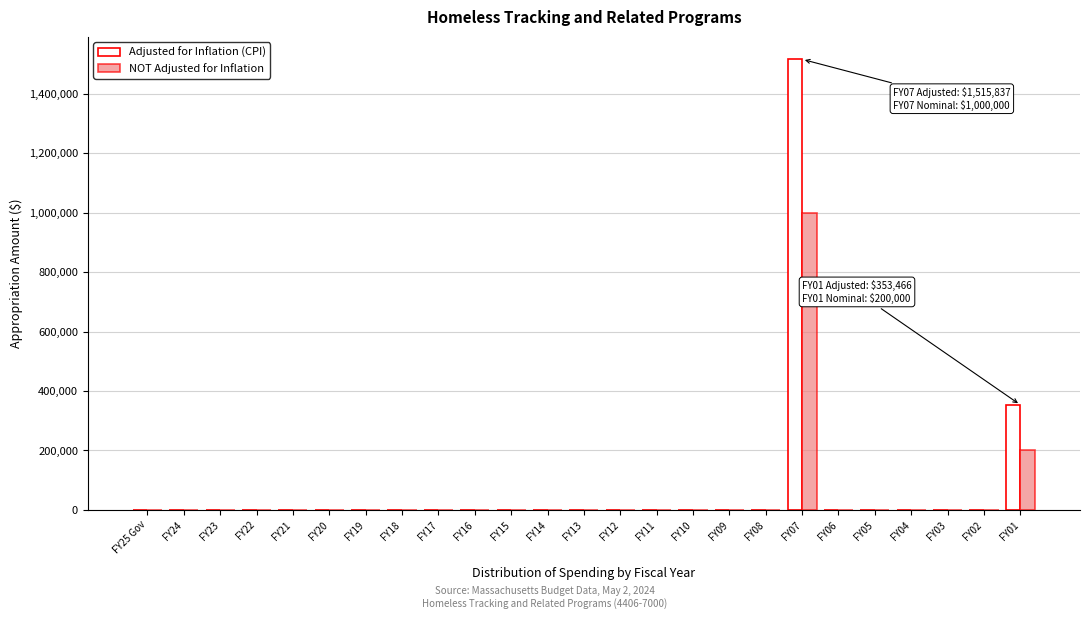

What is the greatest value displayed?

1515837